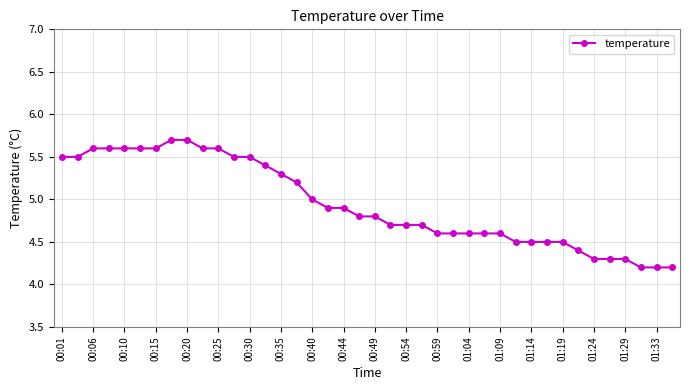

What is the greatest value displayed?

5.7